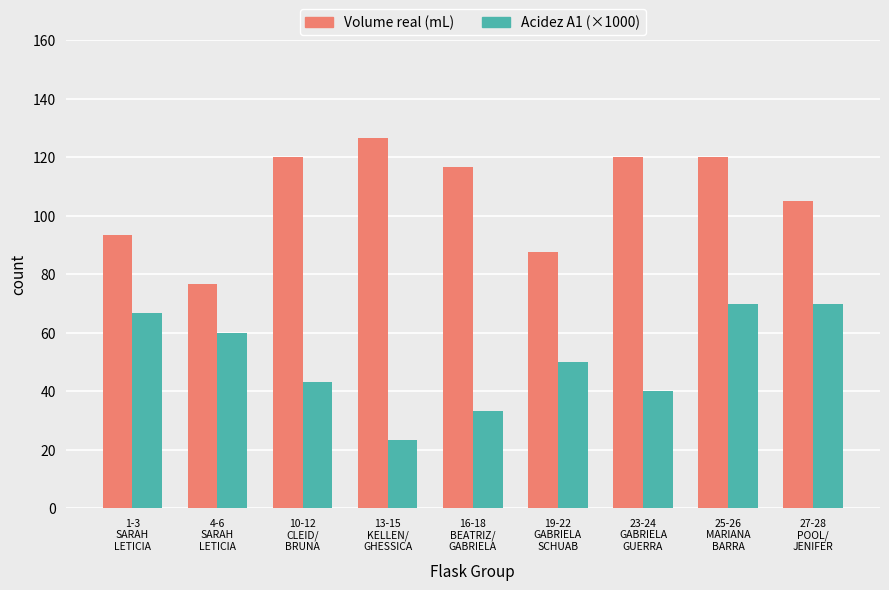

Rank the series by their maximum value, from highest to lowest.

Volume real (mL), Acidez A1 (×1000)